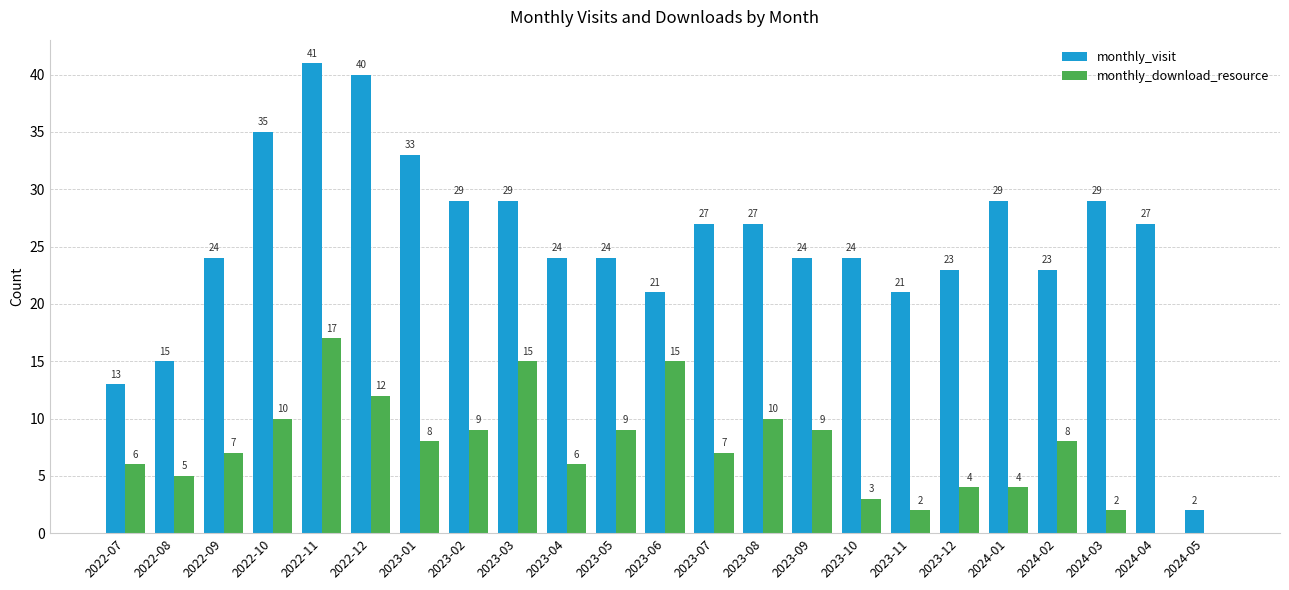

What is the sum of all monthly_visit values?

584